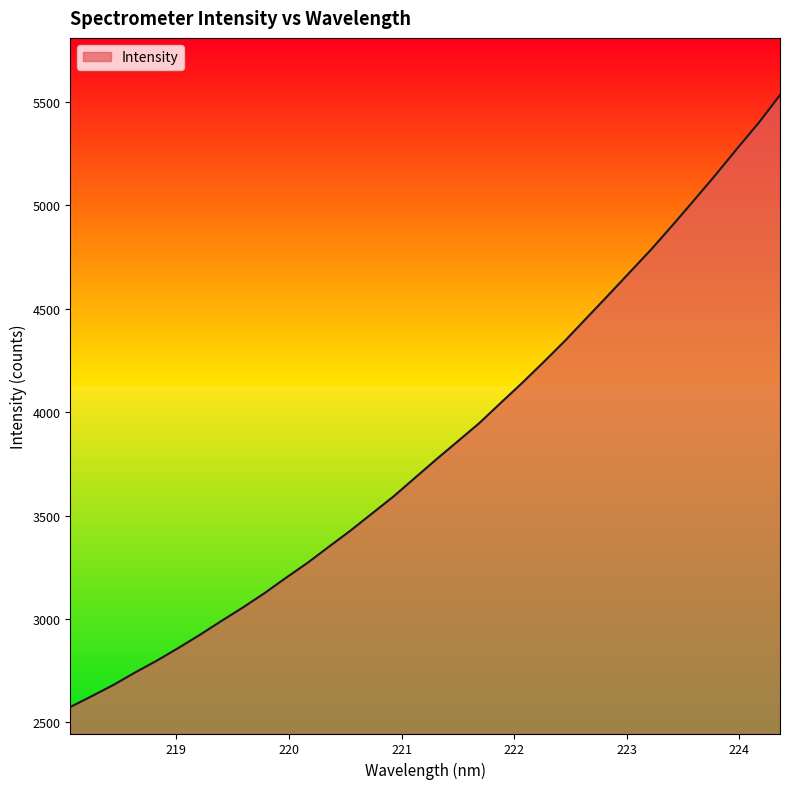

What is the difference between the maximum and minimum values?

2959.1